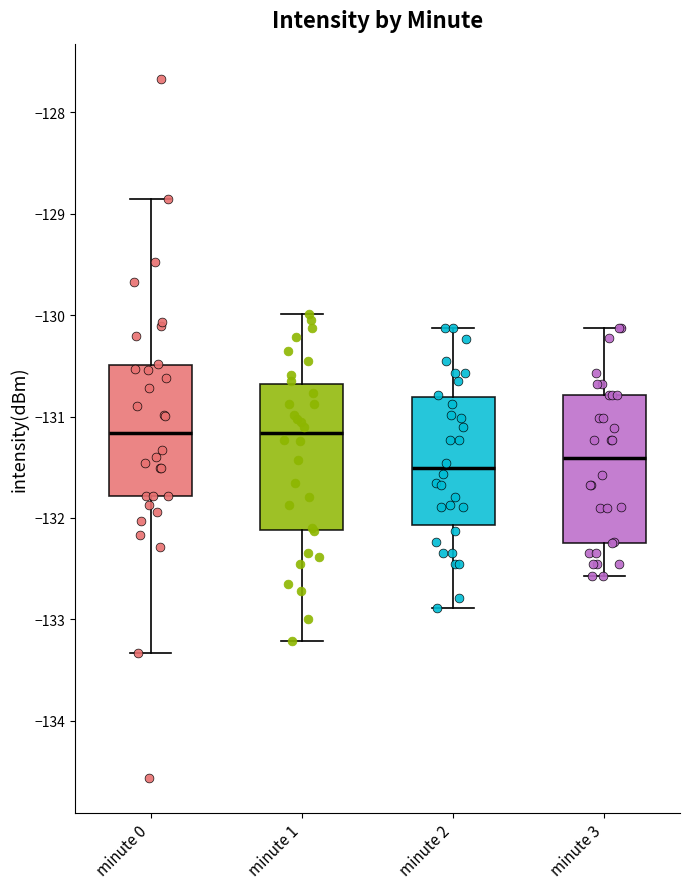

Reading left to right, transcribe this box plot: for each box, give where its median line is, the range the box spans, and where its two whiskers end, as read against the y-axis. The values are not printed on the chart, so give them approximately, as read against the axis.

minute 0: median -131.2, box -131.8 to -130.5, whiskers -133.3 to -128.9
minute 1: median -131.2, box -132.1 to -130.7, whiskers -133.2 to -130.0
minute 2: median -131.5, box -132.1 to -130.8, whiskers -132.9 to -130.1
minute 3: median -131.4, box -132.2 to -130.8, whiskers -132.6 to -130.1